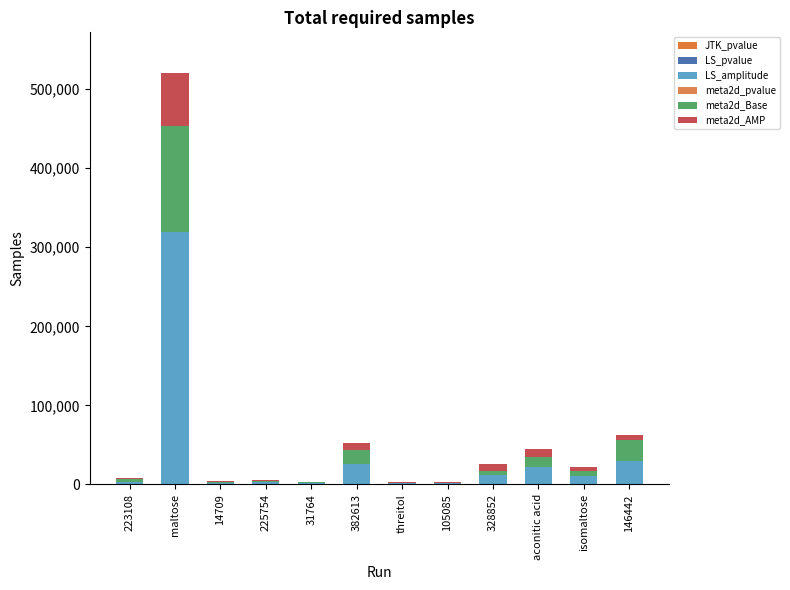

Which series has the largest total across all categories?

LS_amplitude